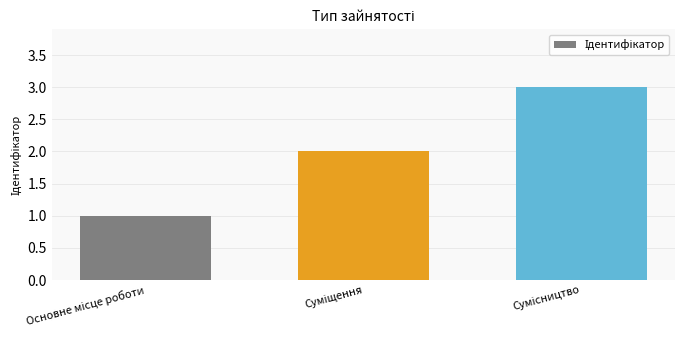

Are the bars horizontal?

No